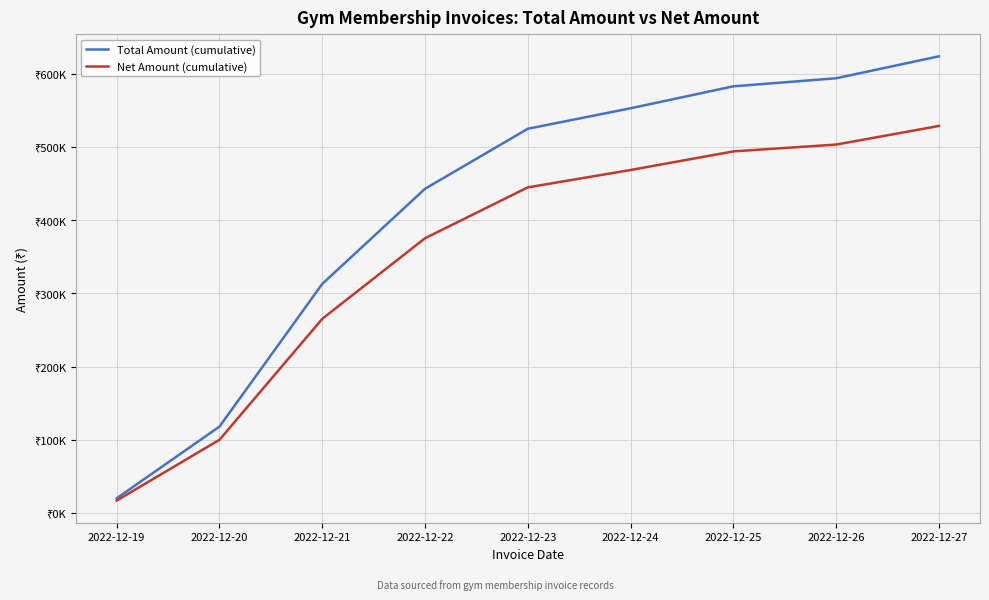

Read the Total Amount (cumulative) value at 2022-12-22.

443001.0